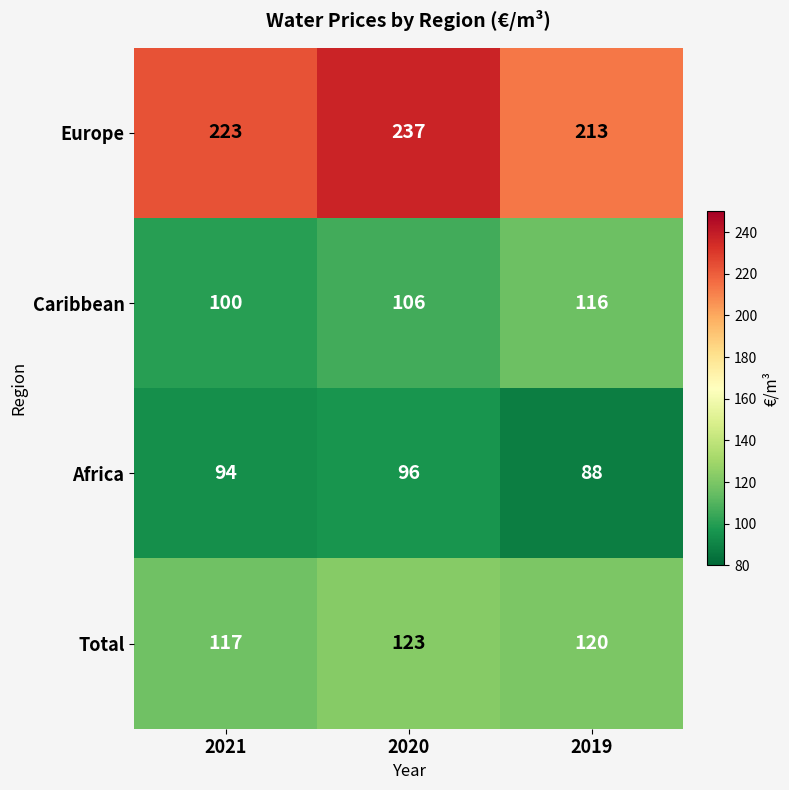

What is the greatest value displayed?

237